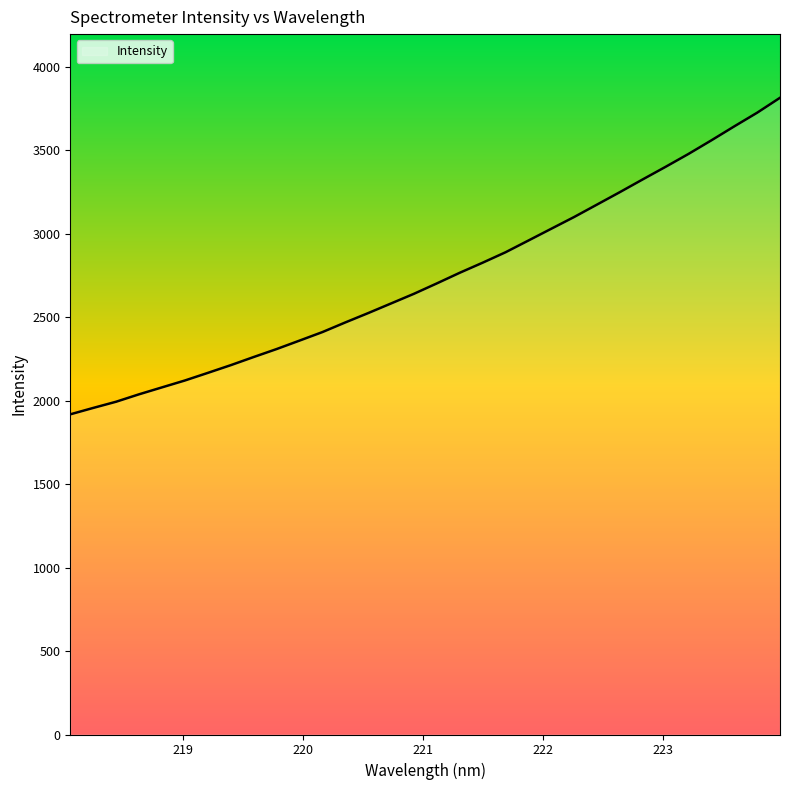

What is the maximum value shown in the chart?

3813.6